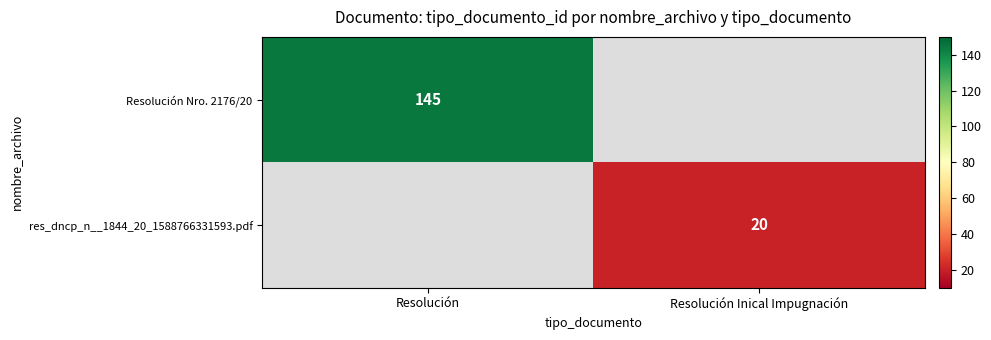

What is the maximum value shown in the chart?

145.0